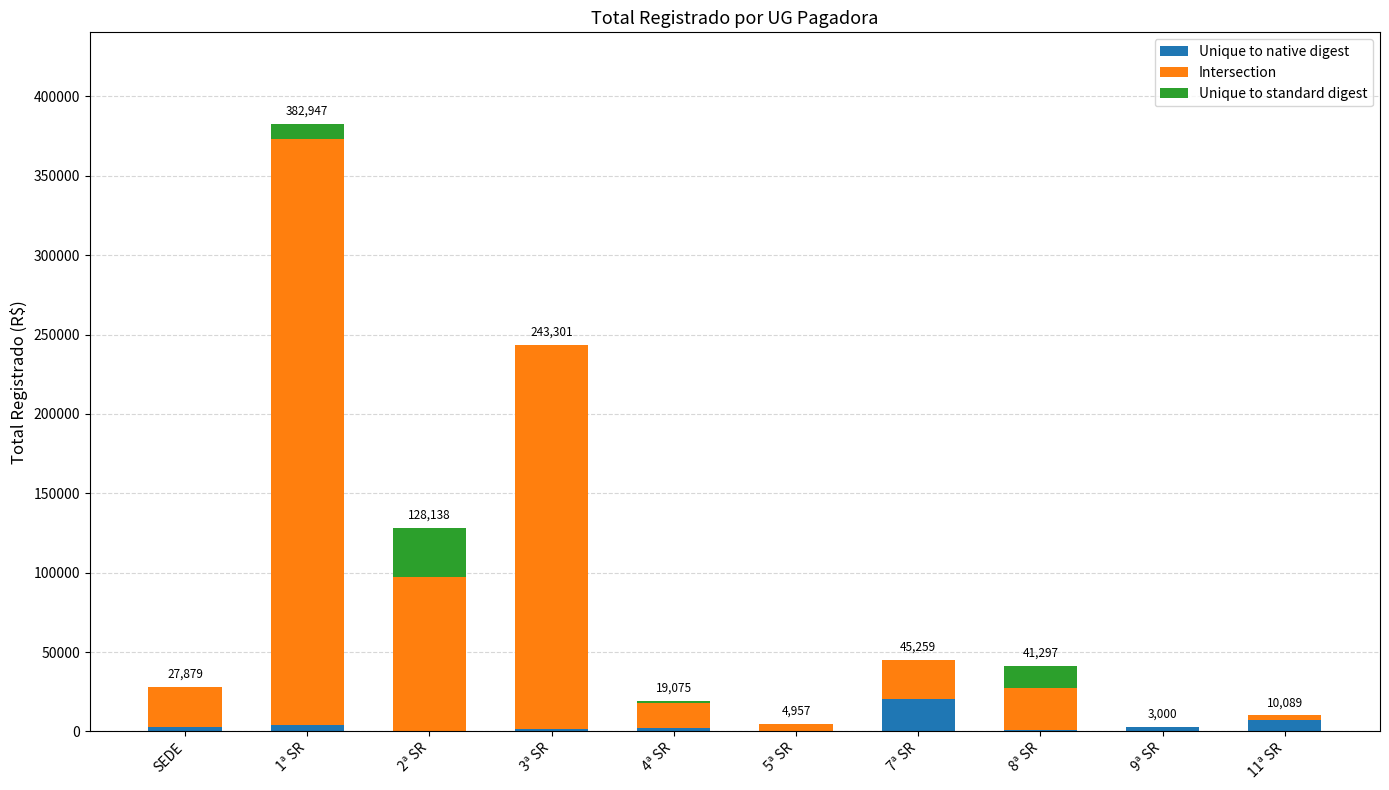

What is the highest value of the Unique to native digest series?

20259.0